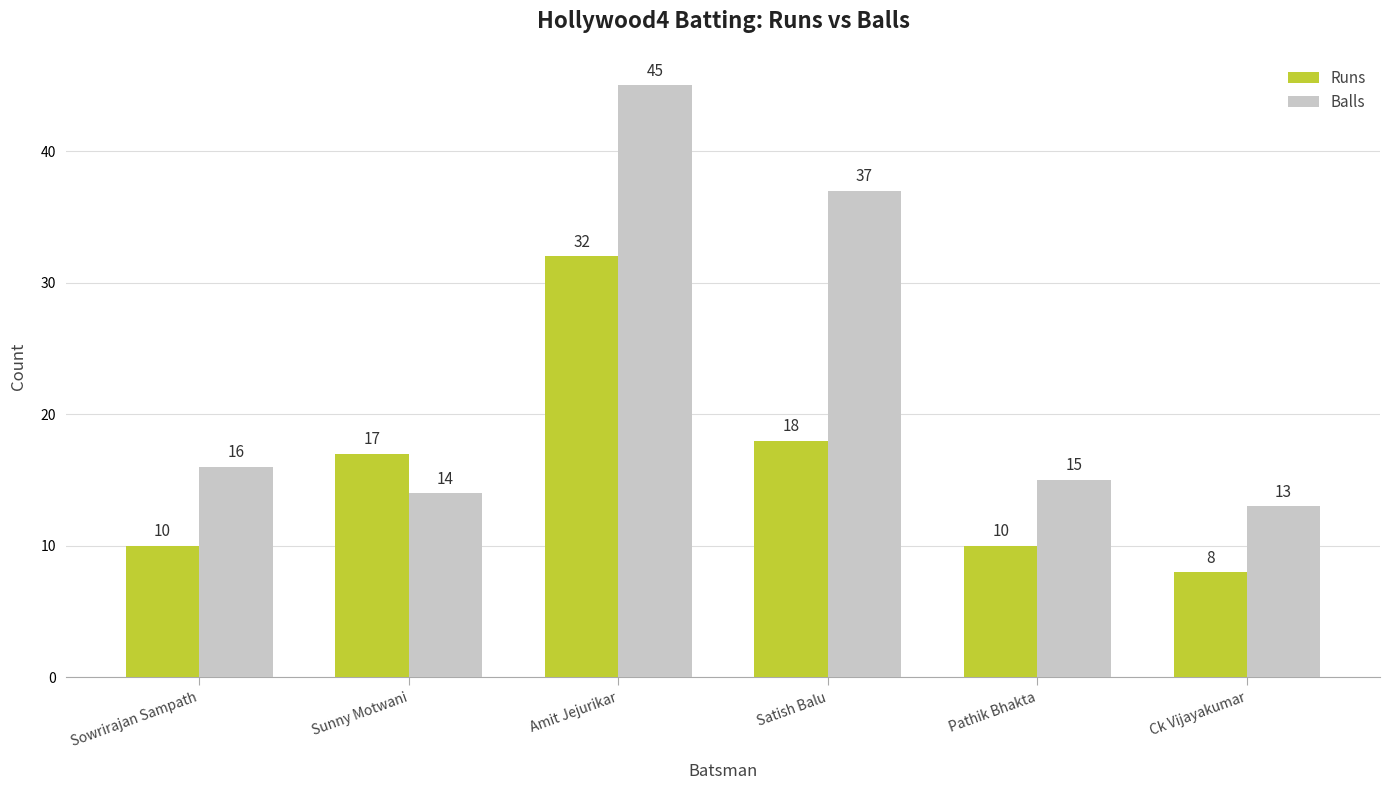

Between Sunny Motwani and Satish Balu, which series saw the biggest shift?

Balls